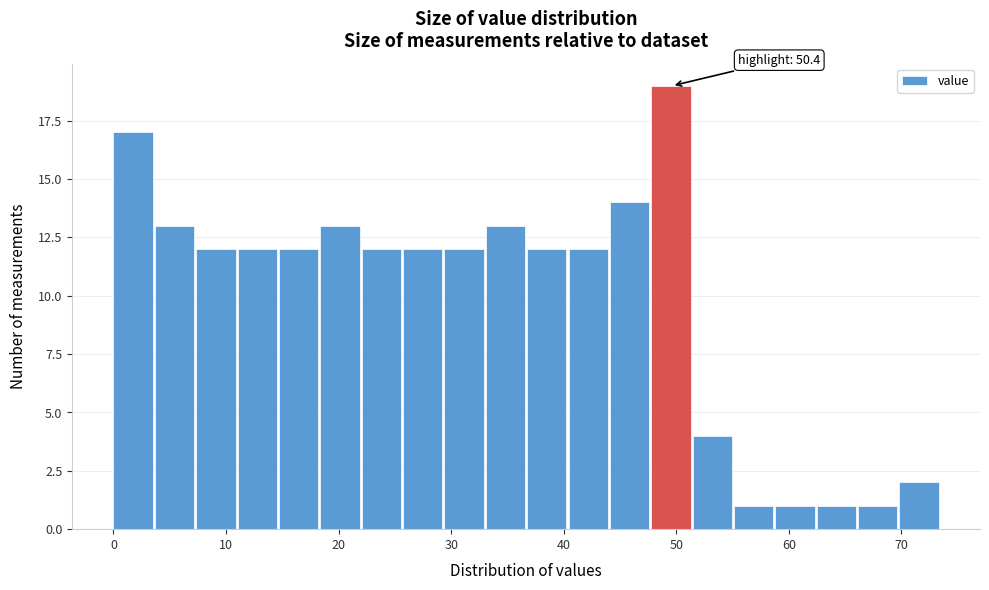

Read against the x-axis, roughly where is the centre of the tallest bar?

50